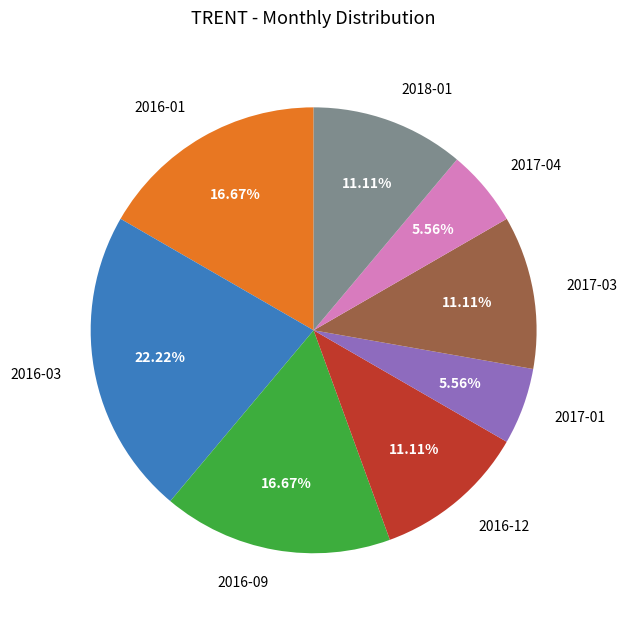

Combined, do 2016-09 and 2016-01 account for over 50%?

No